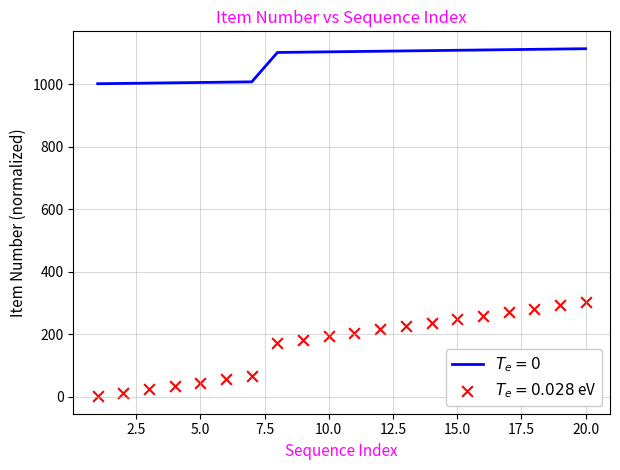

What is the ratio of the value at 1007 to the value at 1004?

1.0